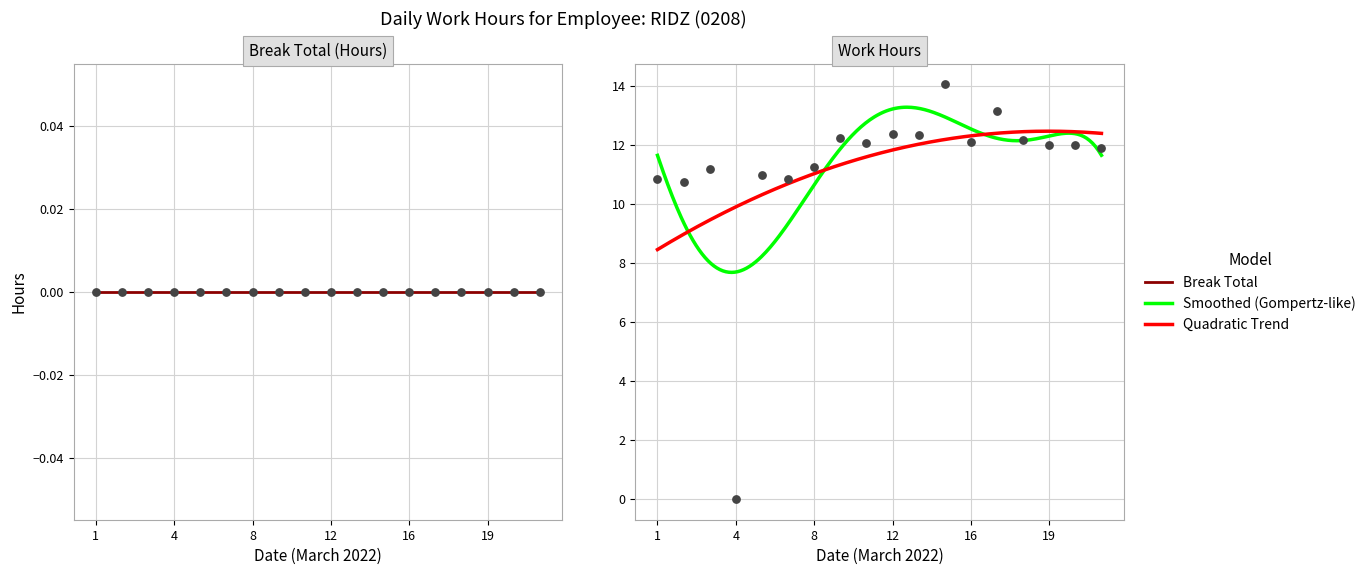

What is the ratio of the value at 17 to the value at 12?

1.1